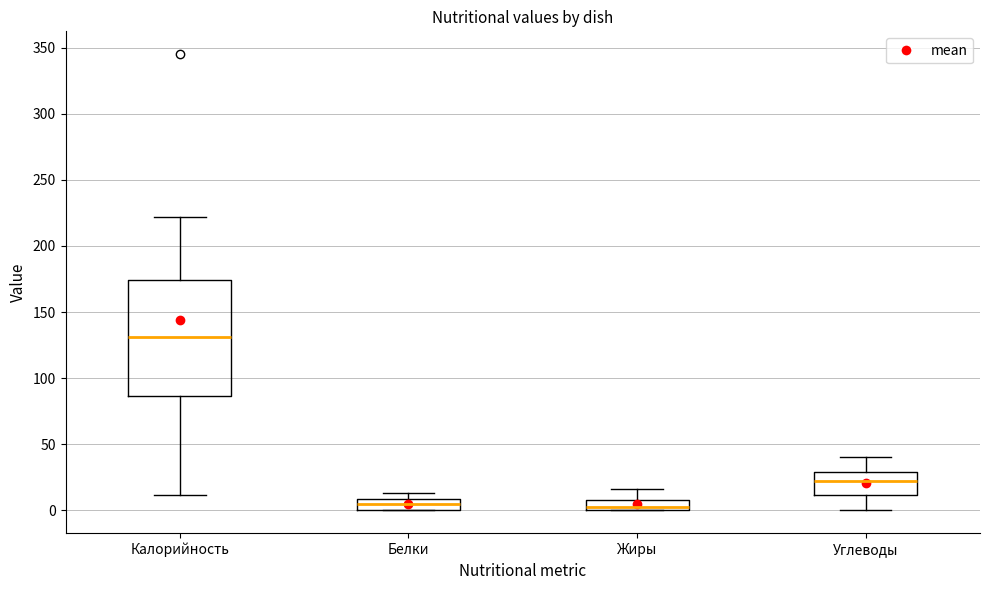

Where does the upper whisker of the box for Углеводы end on the y-axis? The values are not printed on the chart, so give them approximately, as read against the axis.

40